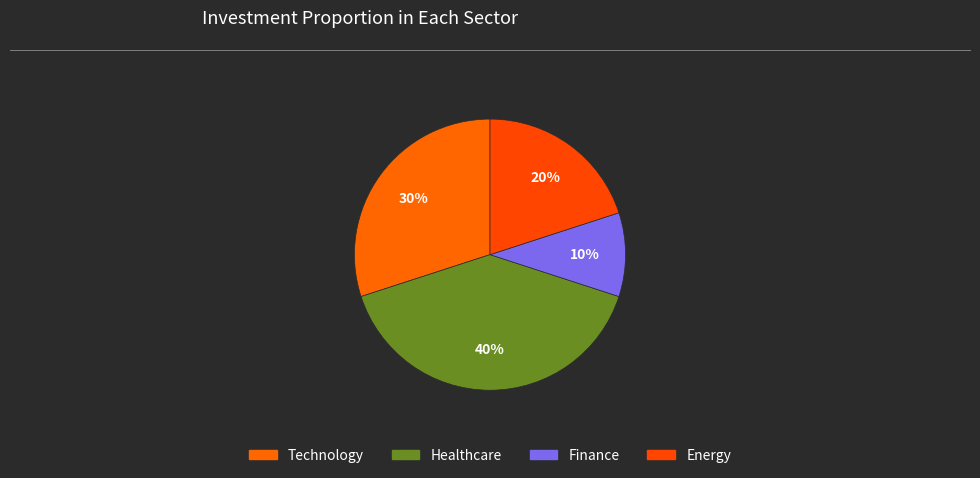

How many segments does this pie chart have?

4